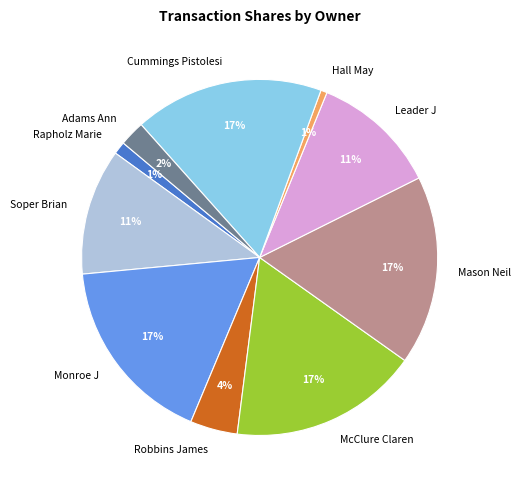

Approximately how many times larger is the value at Mason Neil compared to Leader J?

1.5